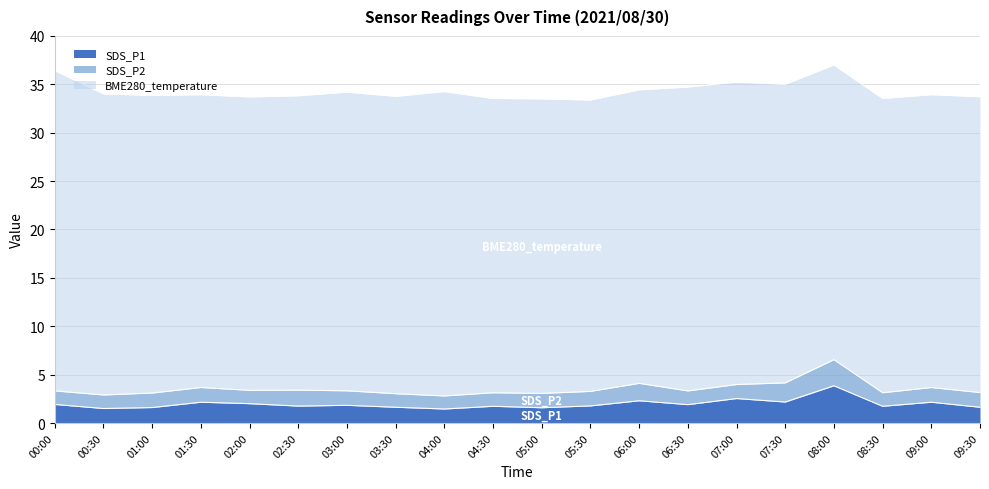

What is the lowest value of the BME280_temperature series?

30.1